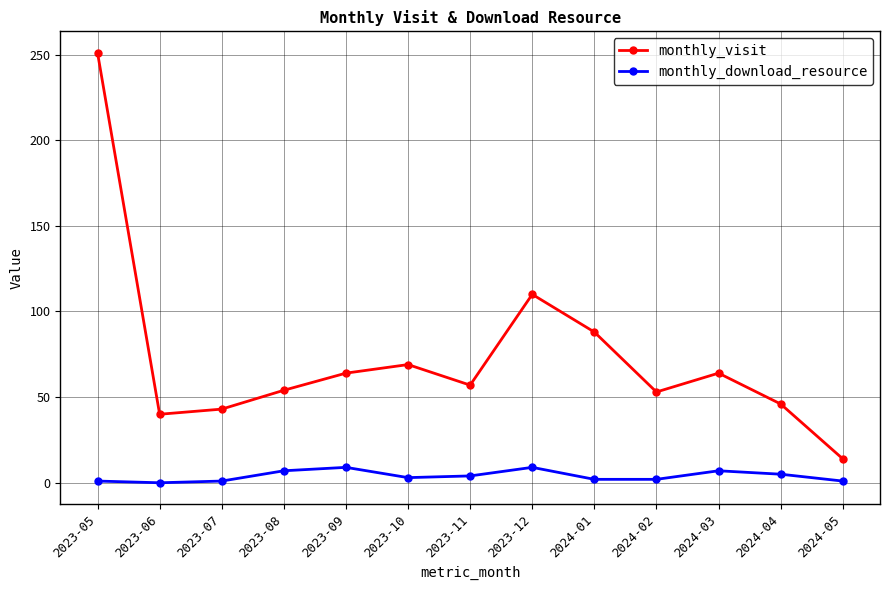

What is the difference between the monthly_download_resource values at 2023-08 and 2024-02?

5